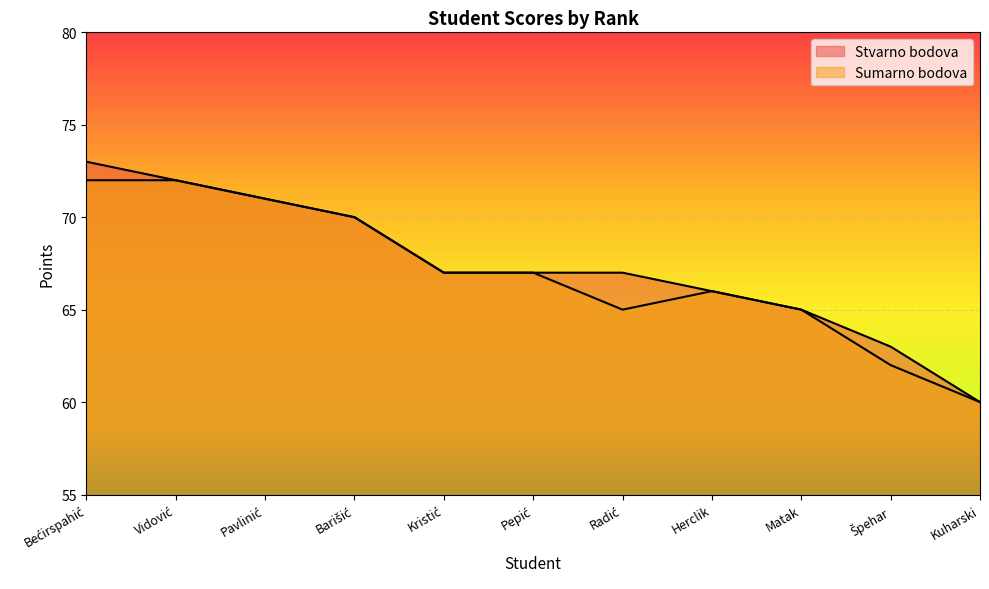

True or false: Sumarno bodova and Stvarno bodova cross at least once.

False